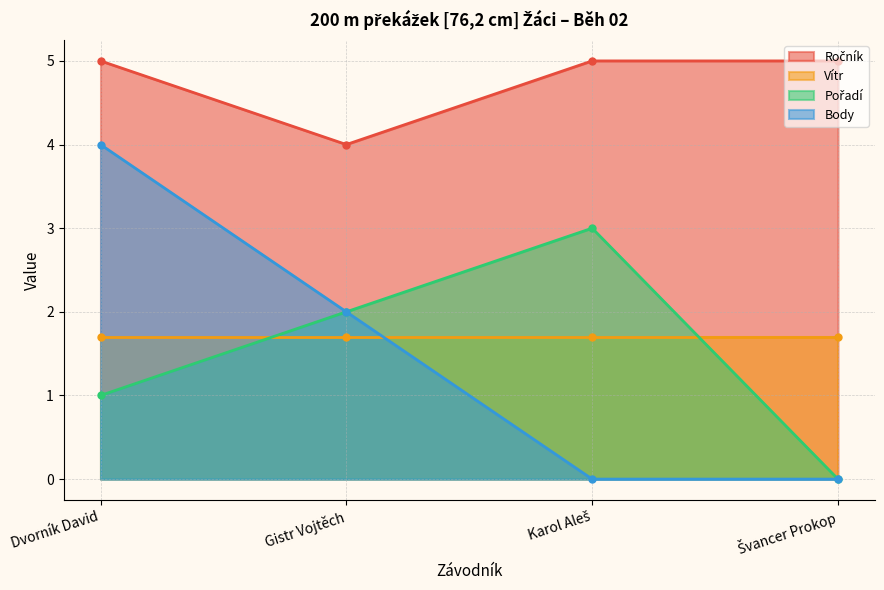

The Pořadí series shows 2 at Gistr Vojtěch. True or false?

True